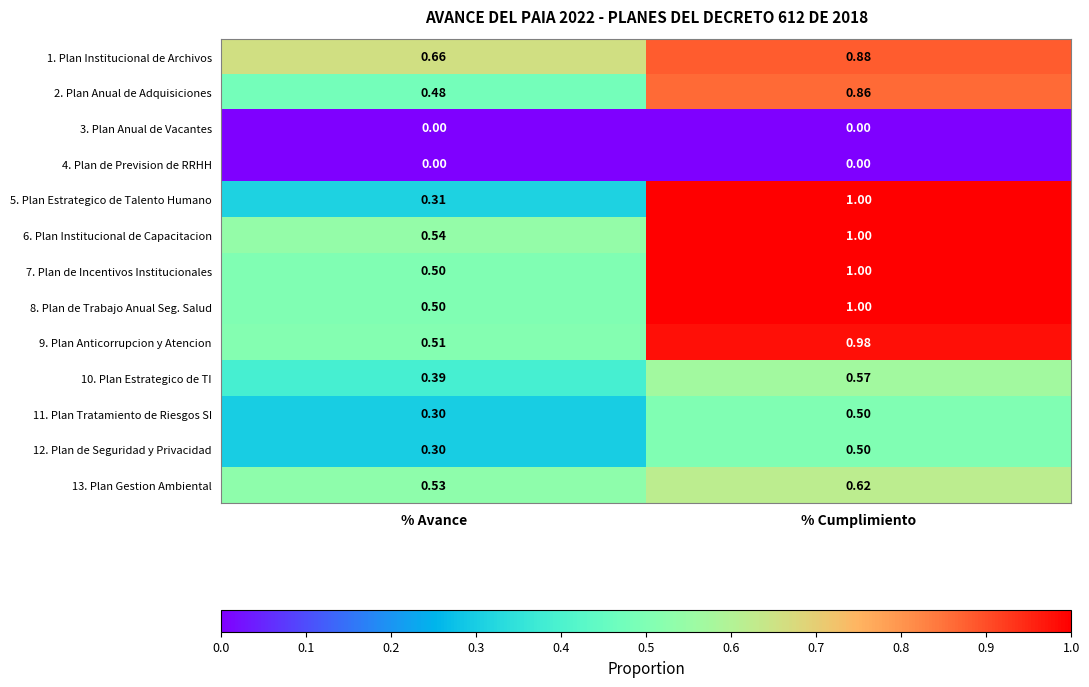

Which series has the largest range (max minus min)?

5. Plan Estrategico de Talento Humano